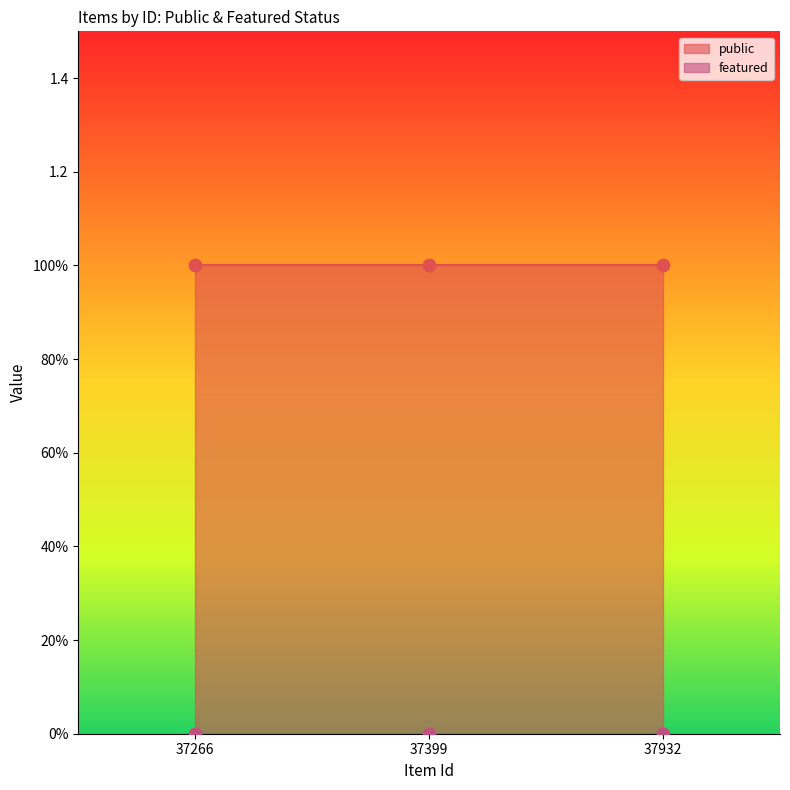

Which series reaches the maximum Y coordinate?

public